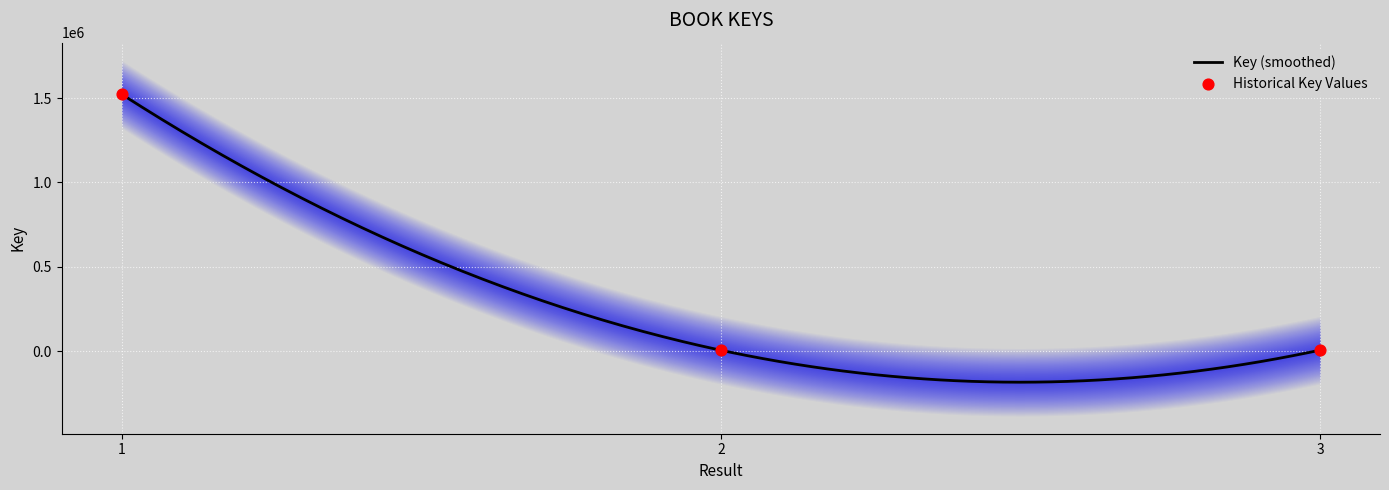

Between 1 and 3, which is larger?

1